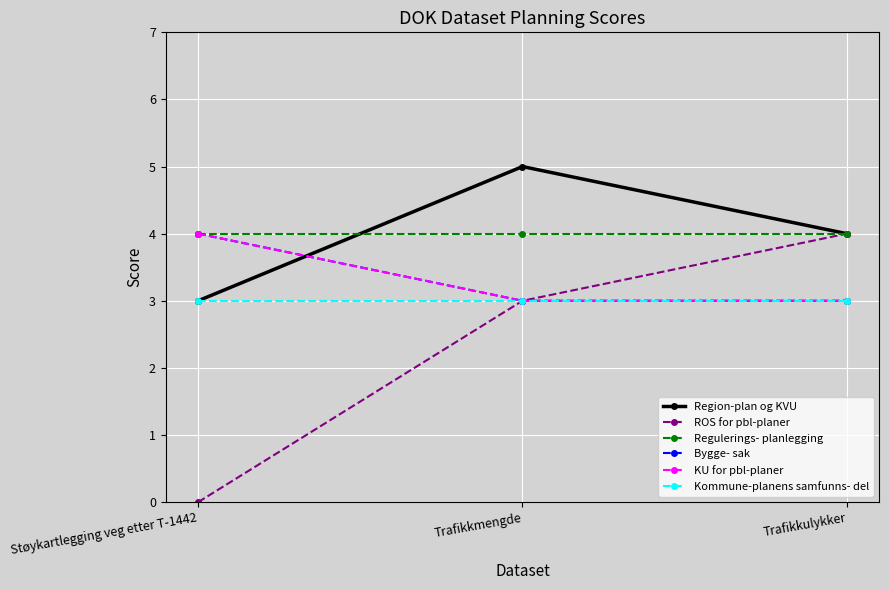

Does the chart have visible grid lines?

Yes